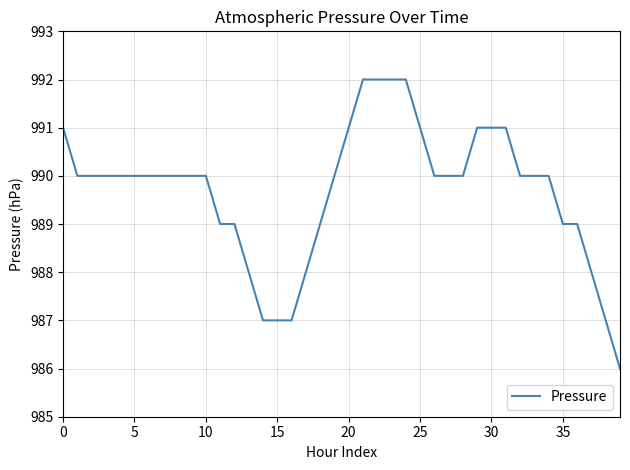

What is the minimum value shown in the chart?

986